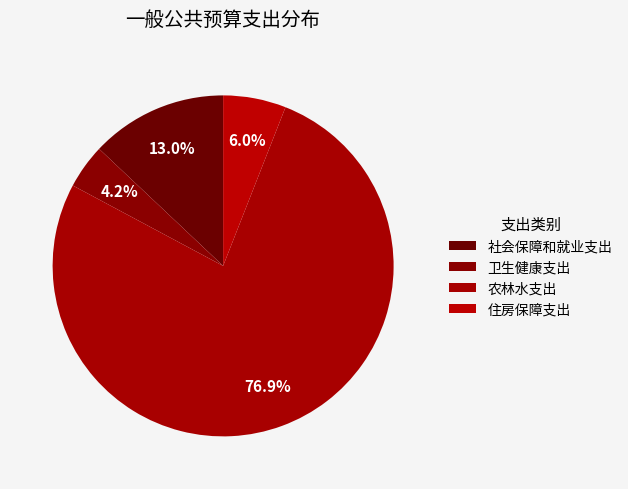

How many slices are in this pie chart?

4